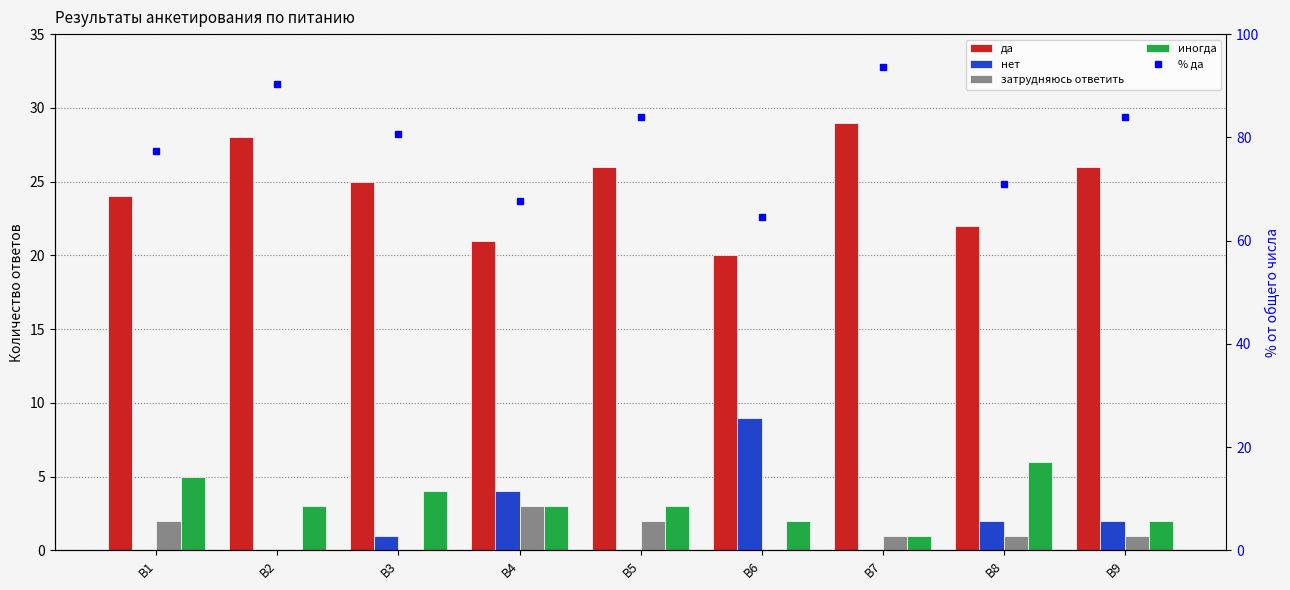

How many series are shown in this chart?

5